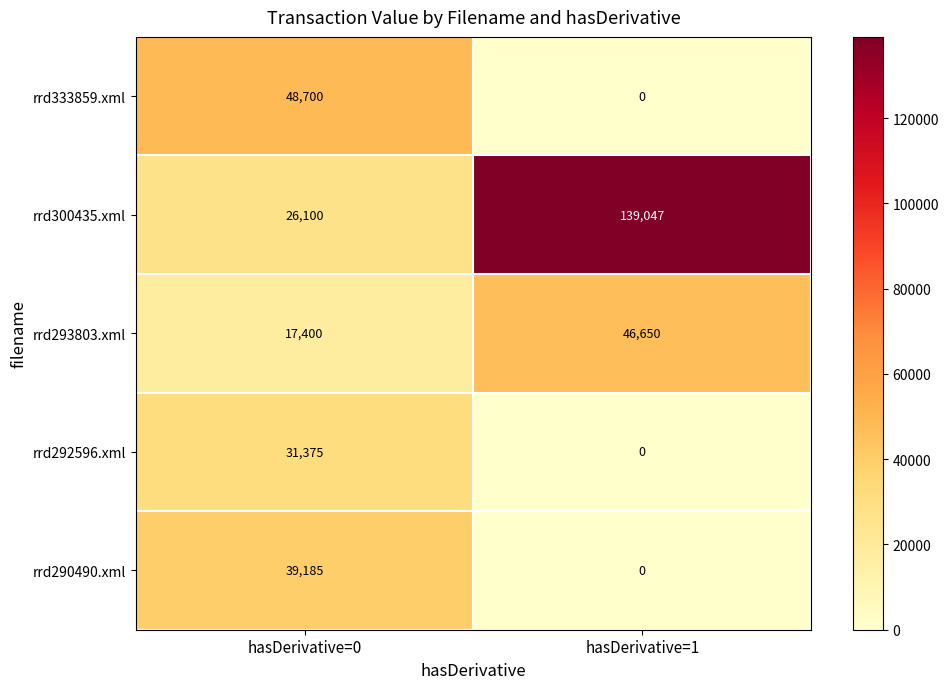

The rrd300435.xml series shows 11249 at hasDerivative=0. True or false?

False